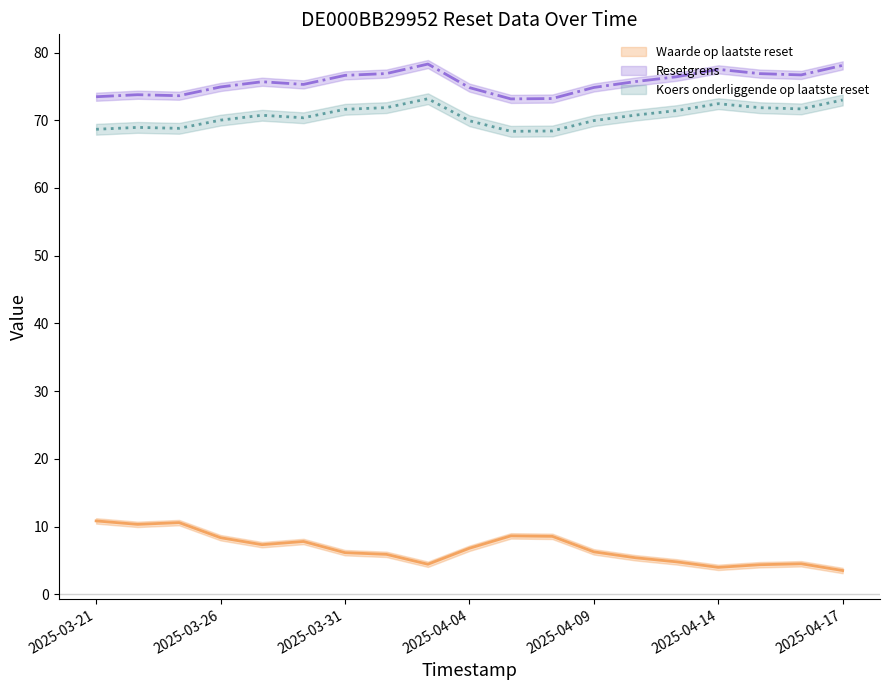

What is the label of the 5th point from the right?

2025-04-11